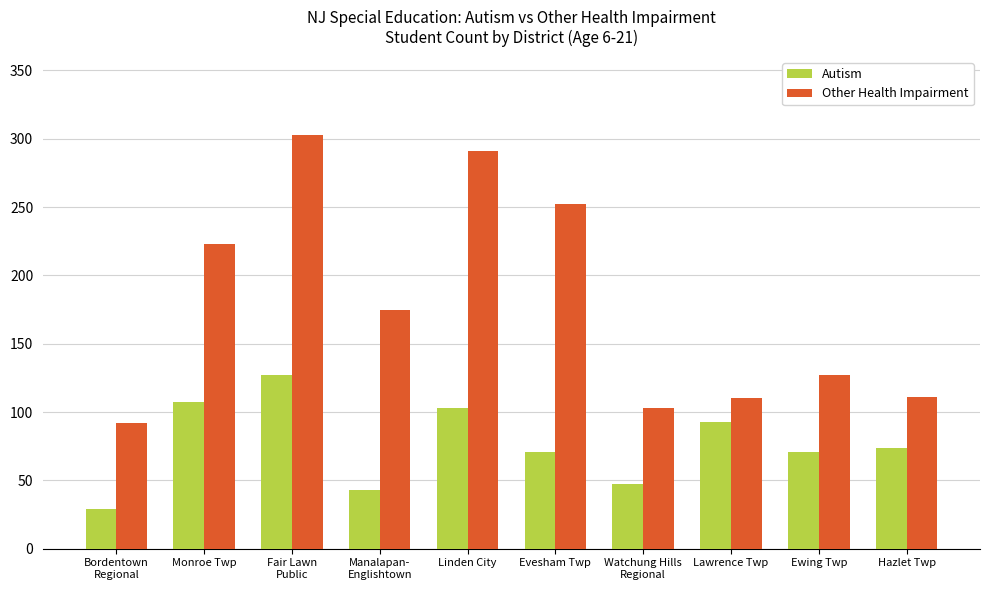

What value does the Autism series have at Hazlet Twp?

74